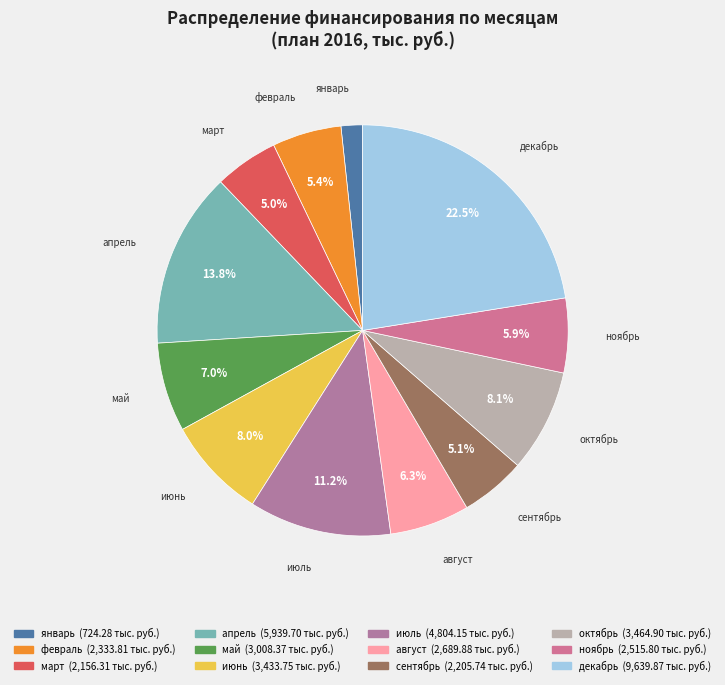

Which has a higher value, ноябрь or июнь?

июнь